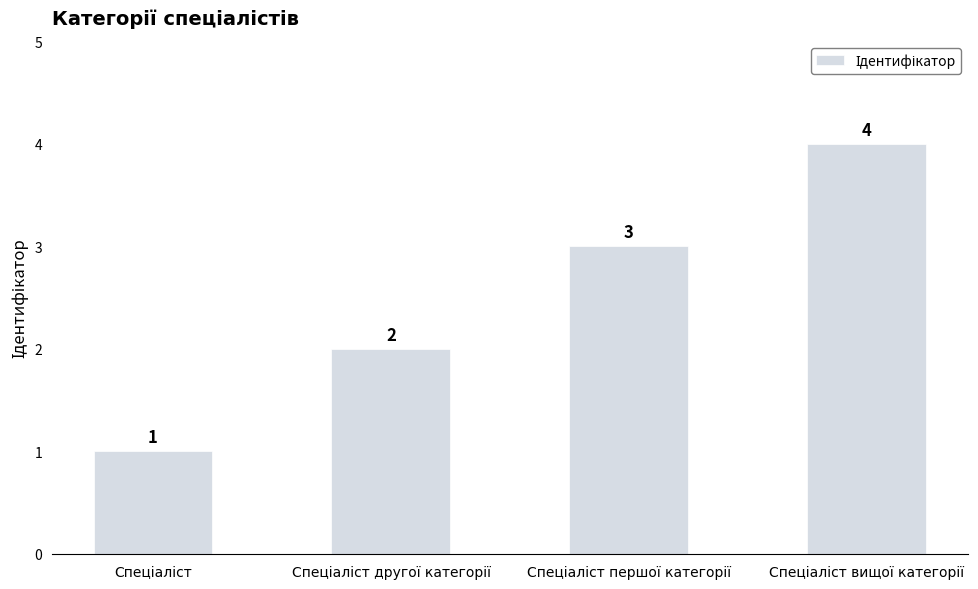

How many bars are there in total?

4